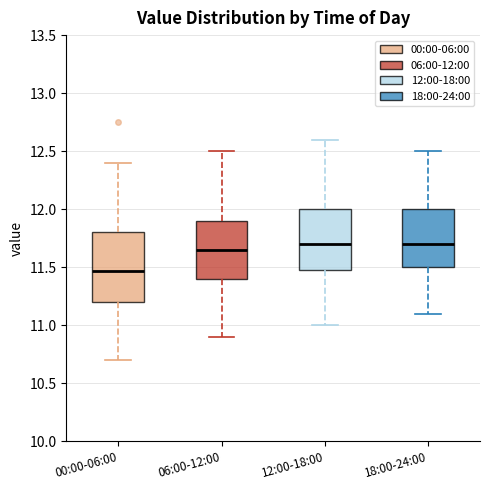

Reading left to right, read every box against the y-axis: the position of its median line, the range the box covers, and the ends of its whiskers. The values are not printed on the chart, so give them approximately, as read against the axis.

00:00-06:00: median 11.45, box 11.20 to 11.80, whiskers 10.70 to 12.40
06:00-12:00: median 11.65, box 11.40 to 11.90, whiskers 10.90 to 12.50
12:00-18:00: median 11.70, box 11.50 to 12.00, whiskers 11.00 to 12.60
18:00-24:00: median 11.70, box 11.50 to 12.00, whiskers 11.10 to 12.50